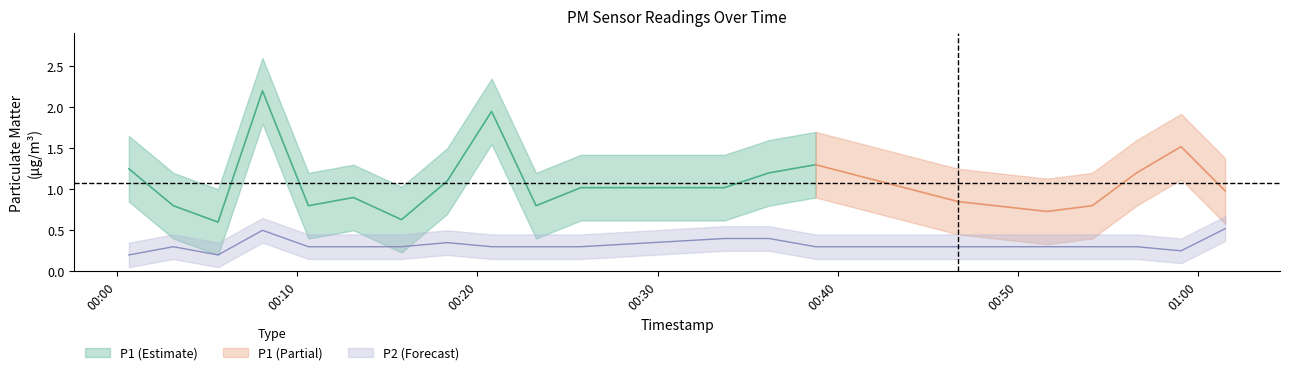

At which label is the value closest to 0?

2024-03-02T00:00:39